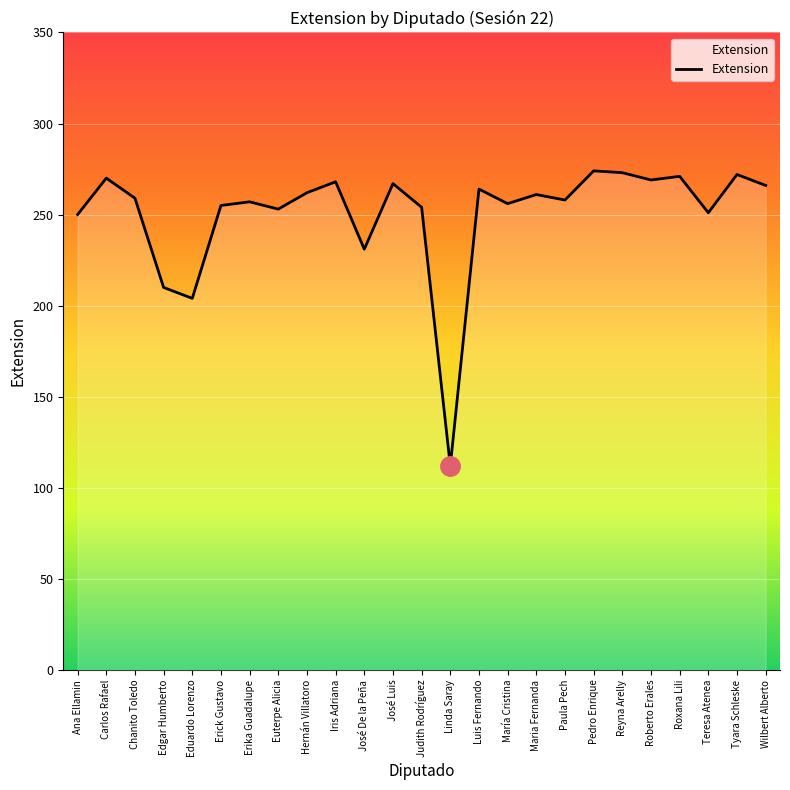

How many categories are shown in the chart?

25